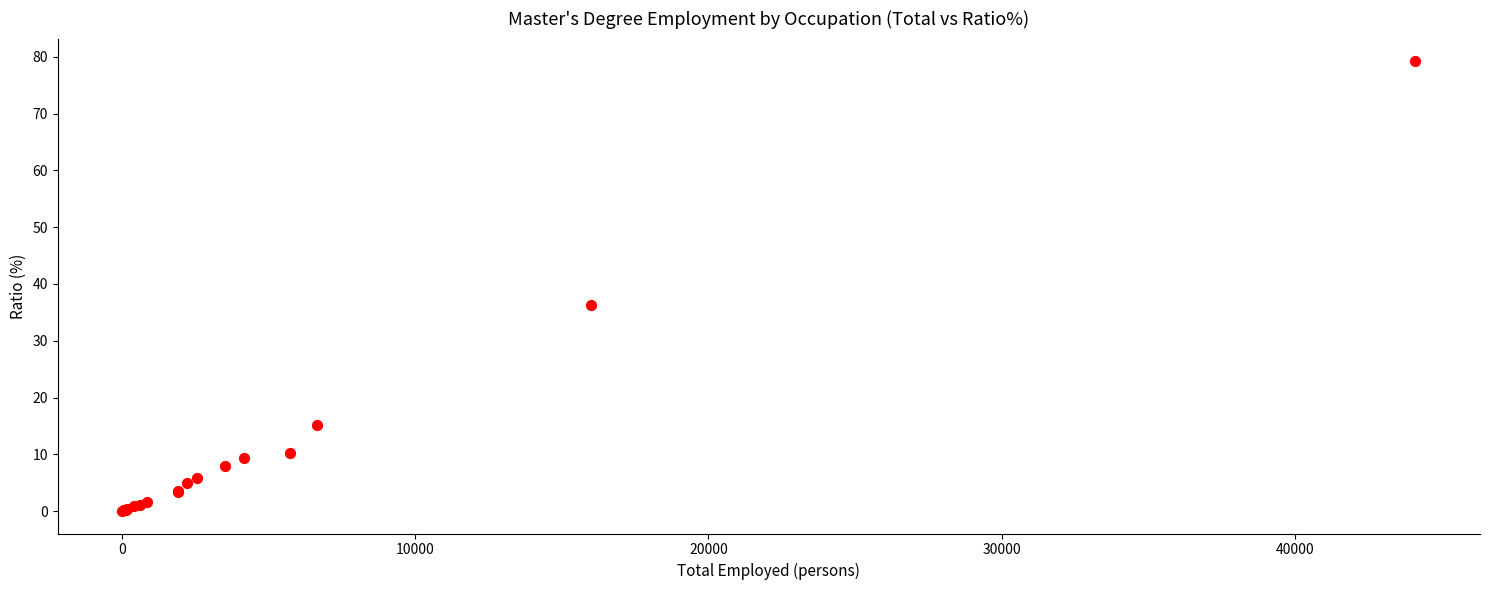

What Y value in the scatter plot is closest to 39?

36.3